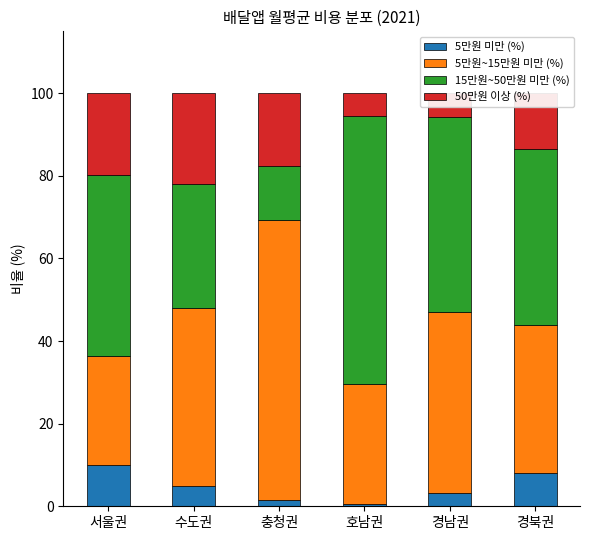

What is the highest value of the 5만원 미만 (%) series?

10.1